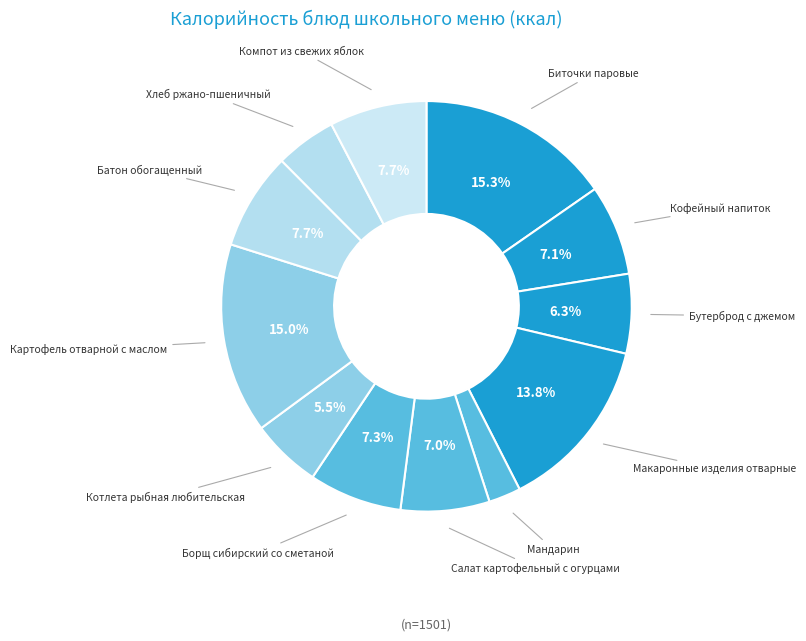

To the nearest percent, what is the combined percentage of Биточки паровые and Макаронные изделия отварные?

29%